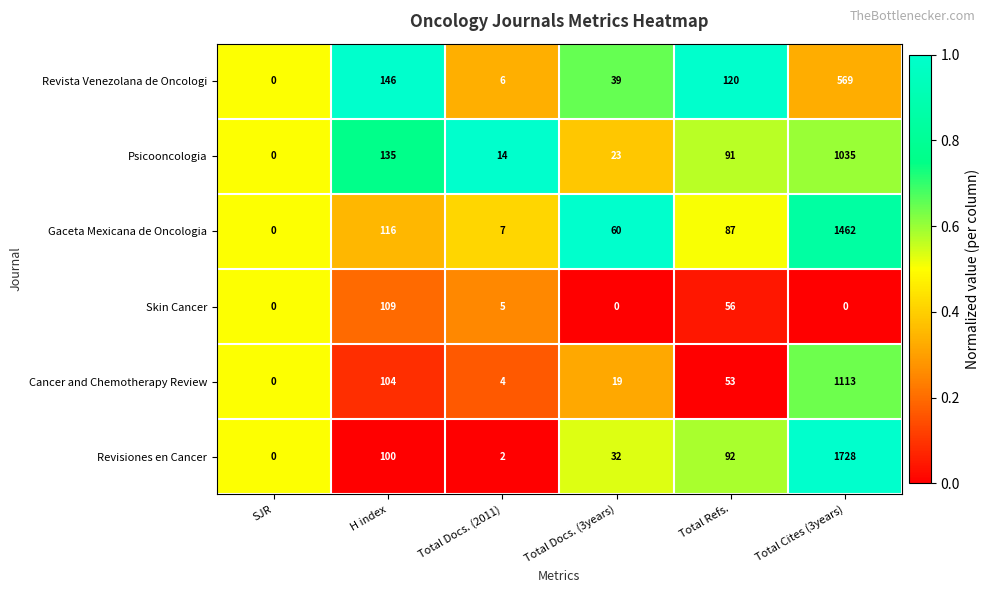

True or false: Revista Venezolana de Oncologi has a value of 188 at Total Refs..

False